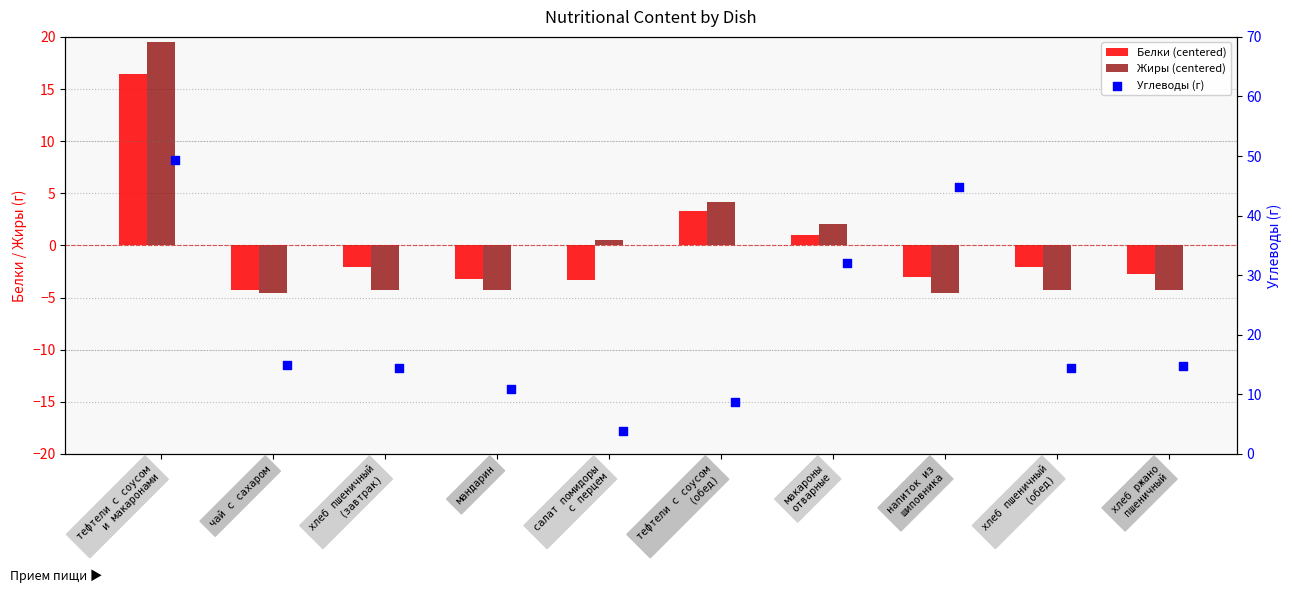

Which series reaches the maximum Y coordinate?

Углеводы (г)